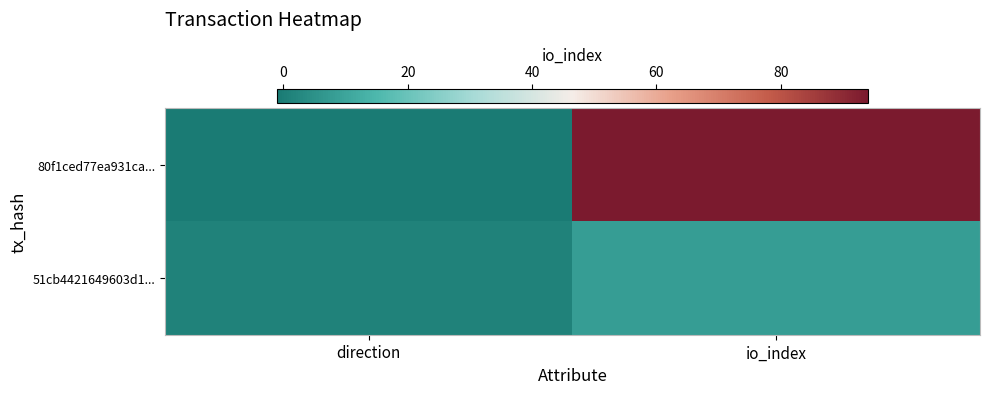

What is the difference between the highest and lowest values at io_index?

86